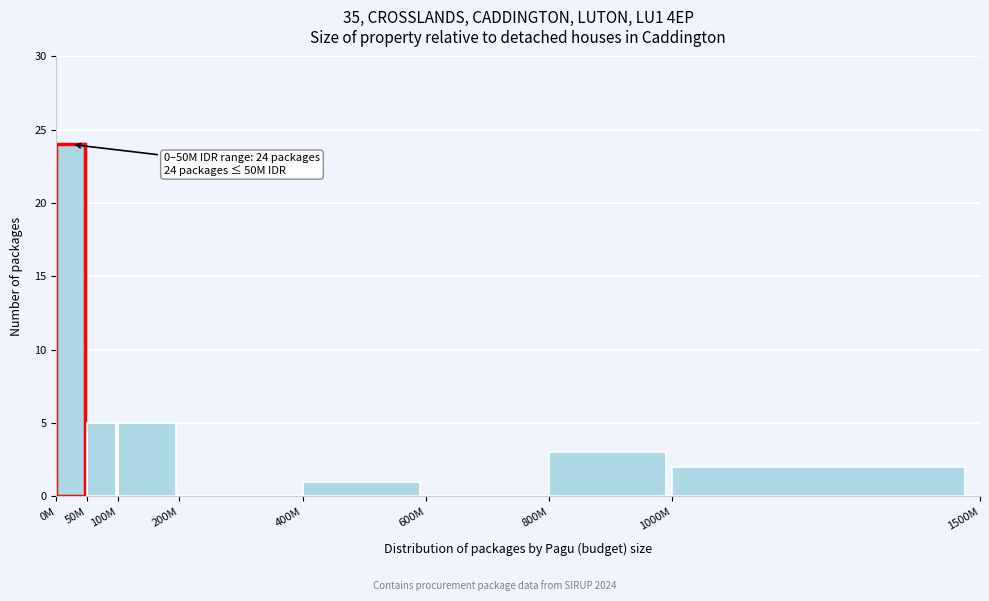

Reading left to right, extract all data points from this chart.

0M=24	50M=5	100M=5	200M=0	400M=1	600M=0	800M=3	1000M=2